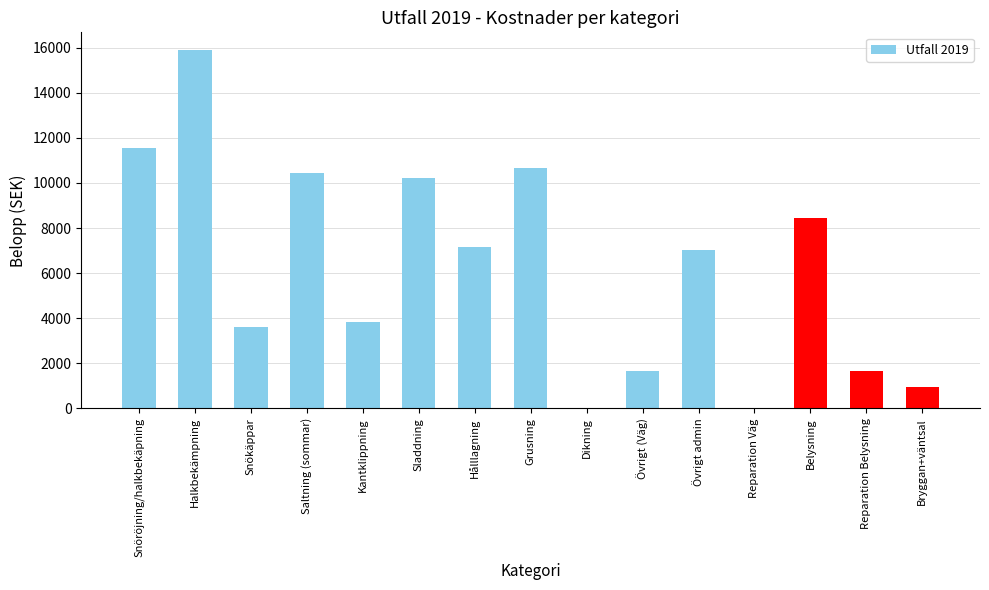

What is the change in value from Snökäppar to Övrigt (Väg)?

-1975.0